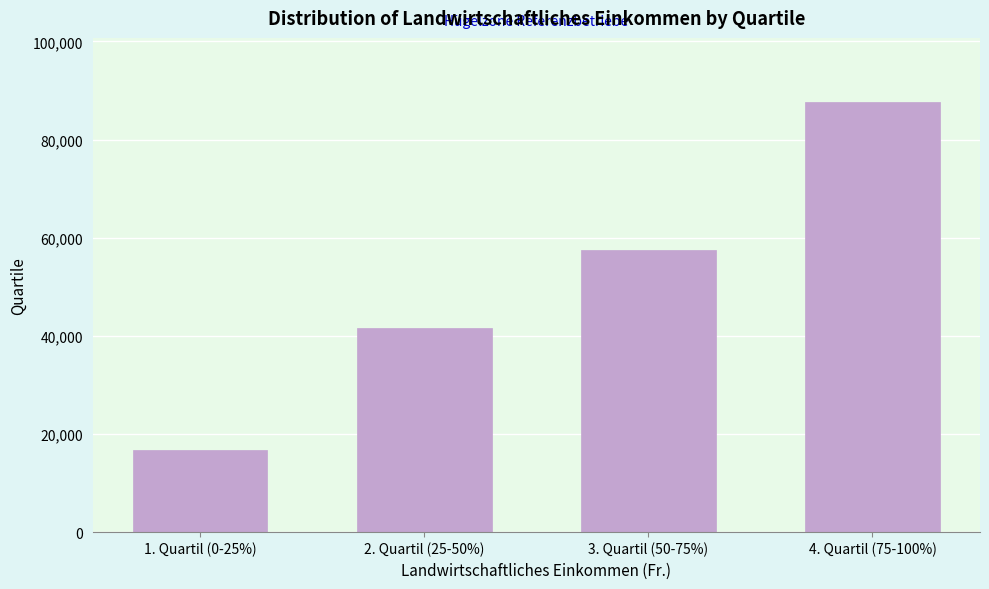

Reading right to left, list all the values displayed in this chart.

87594	57556	41624	16744